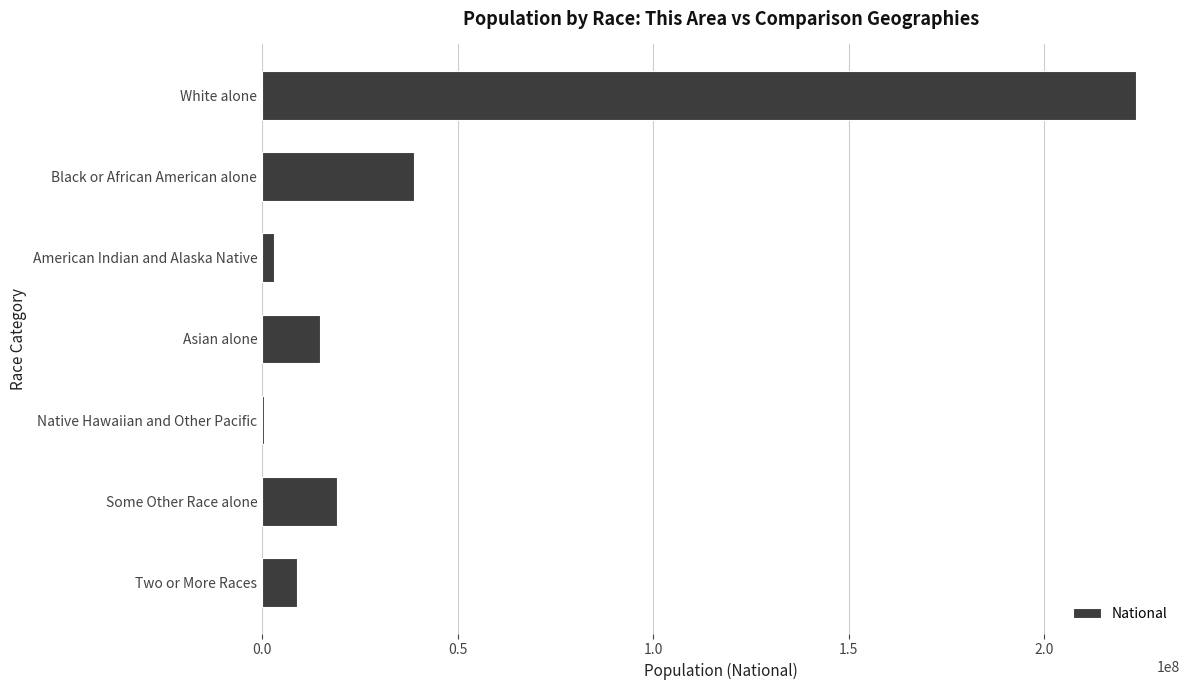

Which category has the highest value across all series?

White alone